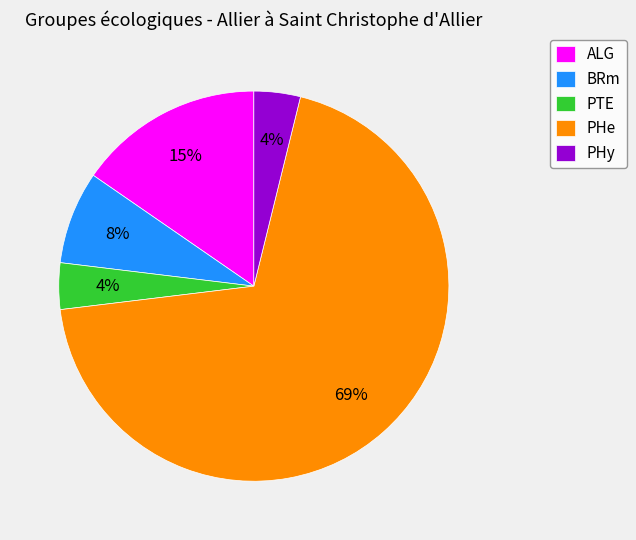

To the nearest percent, what percentage of the pie is ALG?

15%